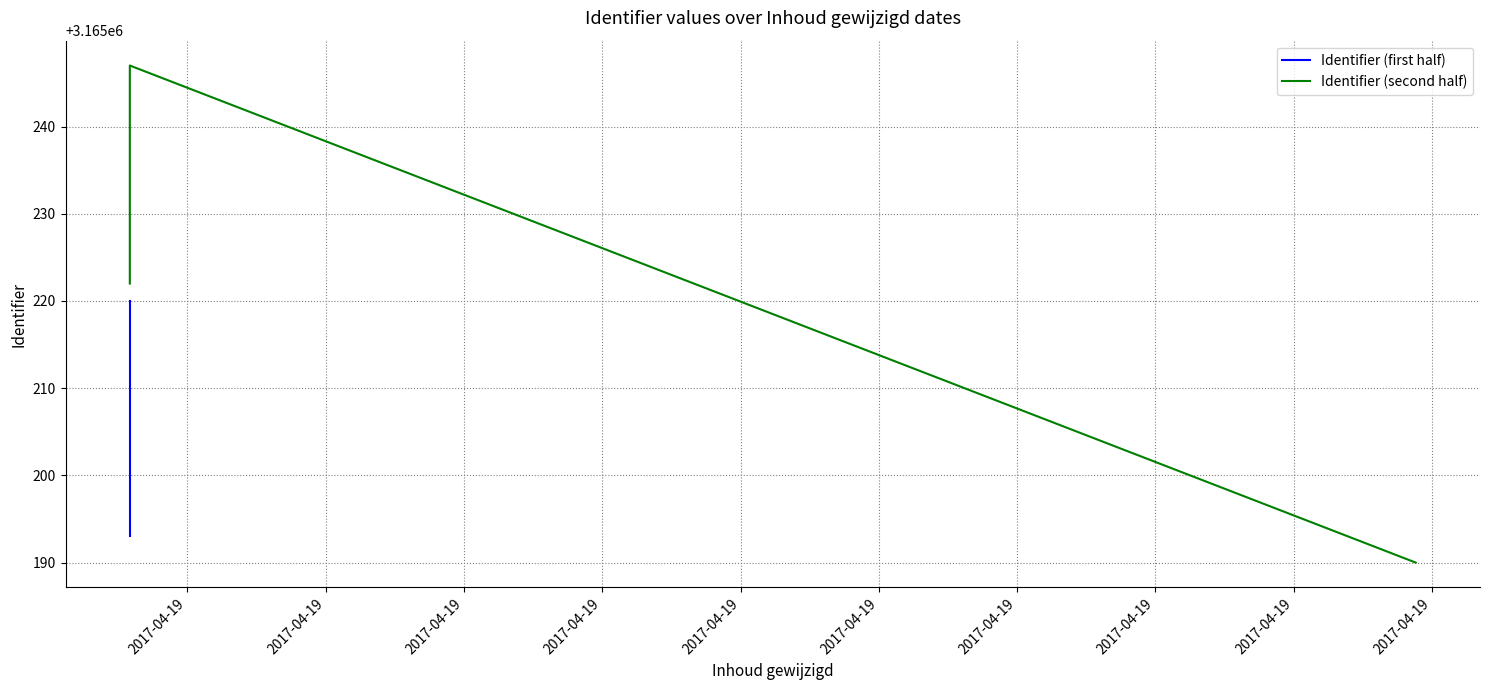

At which category does the chart reach its peak across all series?

2017-04-19